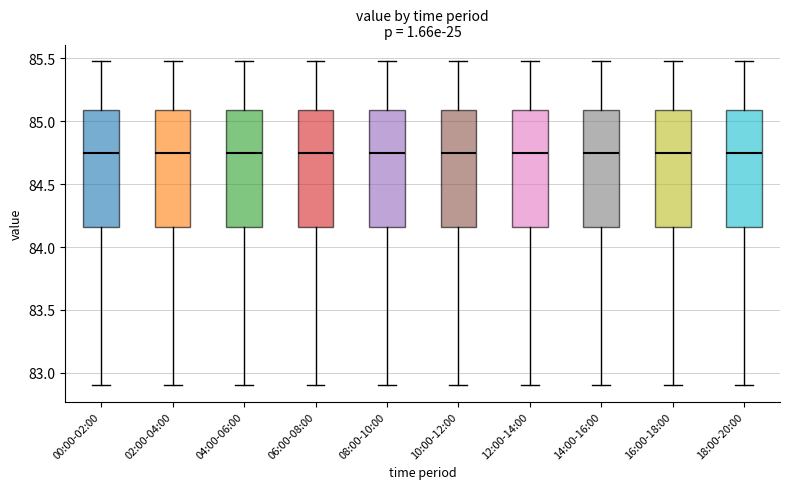

Where is the lower edge of the box for 18:00-20:00 on the y-axis? The values are not printed on the chart, so give them approximately, as read against the axis.

84.15